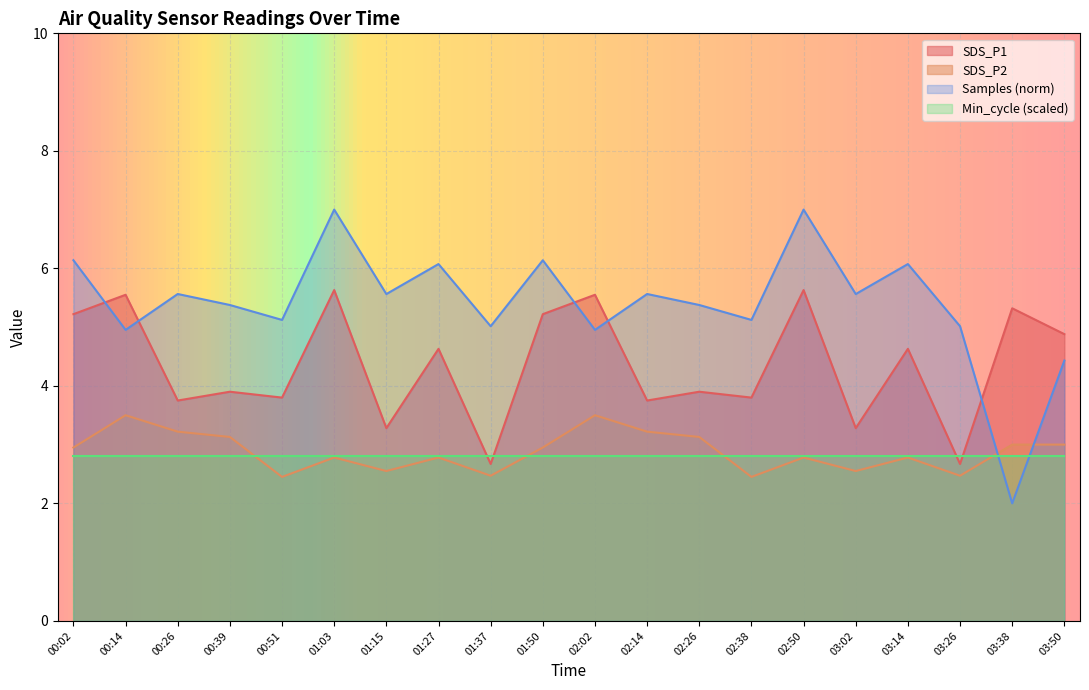

Count the number of data series in this chart.

4